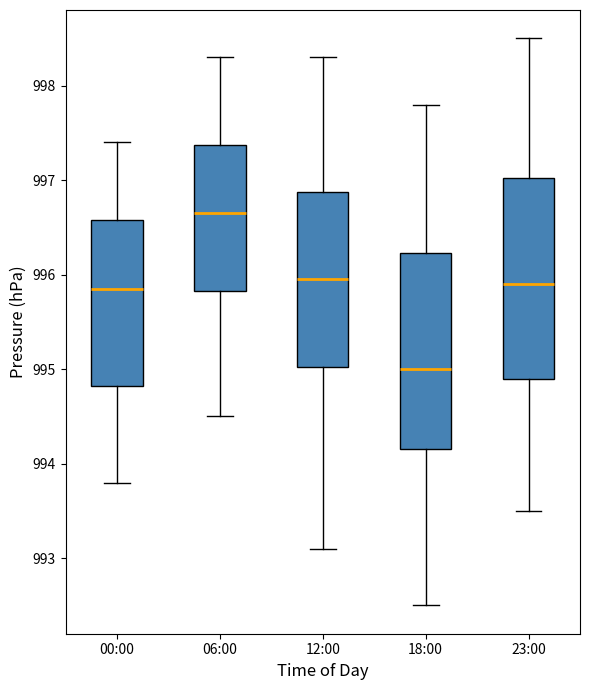

Where does the upper whisker of the box for 23:00 end on the y-axis? The values are not printed on the chart, so give them approximately, as read against the axis.

998.5